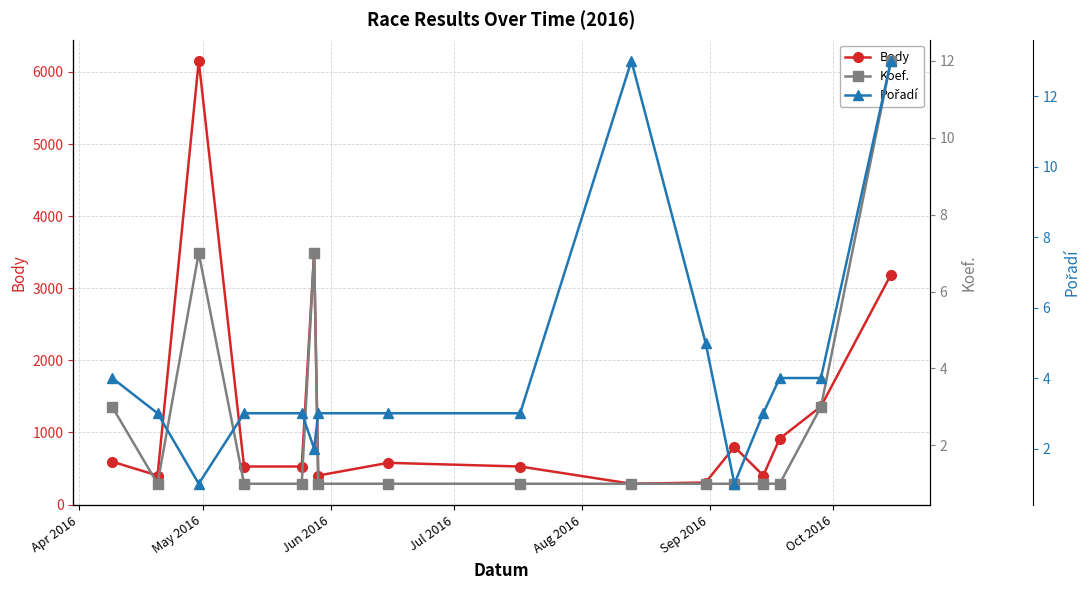

What is the maximum value for Body?

6154